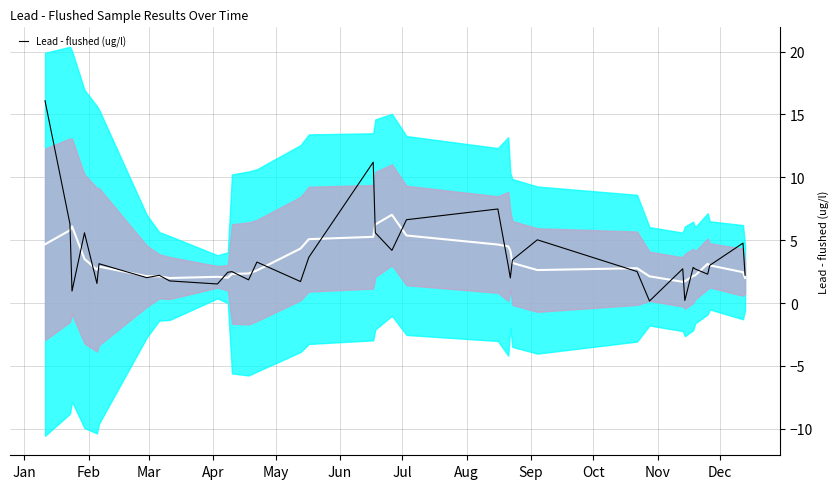

True or false: there are more than 0 points higher than both neighbors.

True